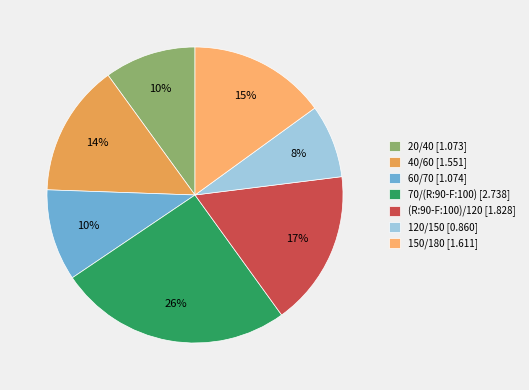

Which category has the smallest portion of the pie?

120/150